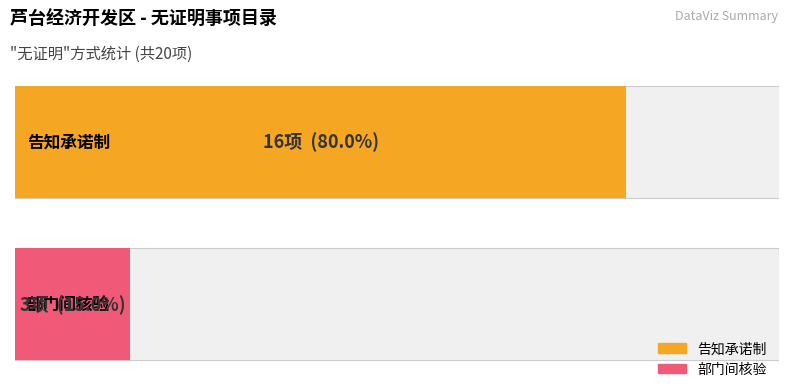

At which label does 告知承诺制 reach its peak?

告知承诺制